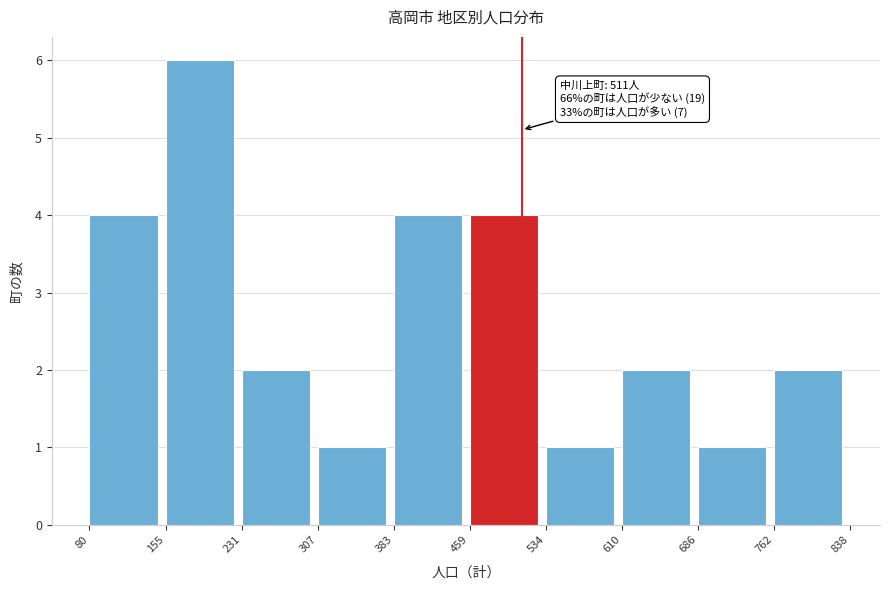

Over which range of the x-axis is the bar tallest?

155 to 231